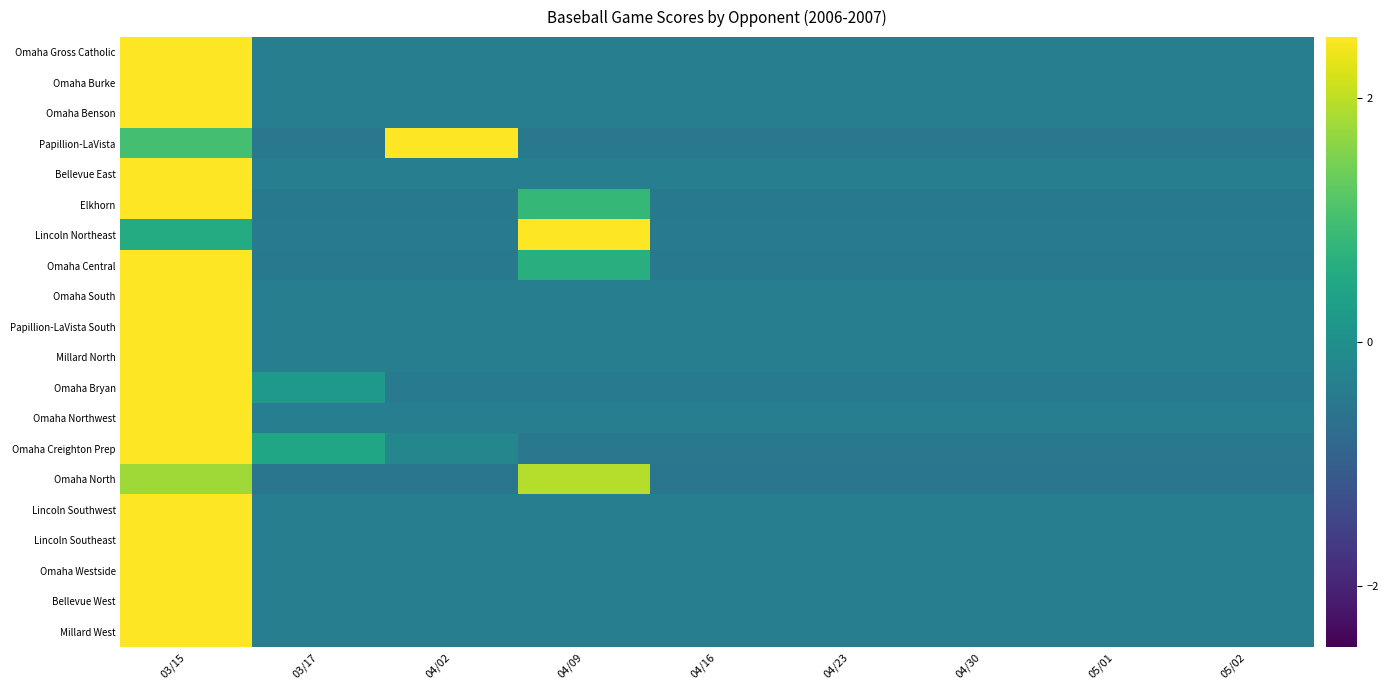

Rank the series by their maximum value, from highest to lowest.

Omaha Gross Catholic, Omaha Benson, Omaha South, Papillion-LaVista South, Millard North, Omaha Northwest, Lincoln Southwest, Lincoln Southeast, Millard West, Omaha Burke, Bellevue East, Omaha Westside, Bellevue West, Omaha Bryan, Omaha Creighton Prep, Lincoln Northeast, Omaha Central, Elkhorn, Papillion-LaVista, Omaha North